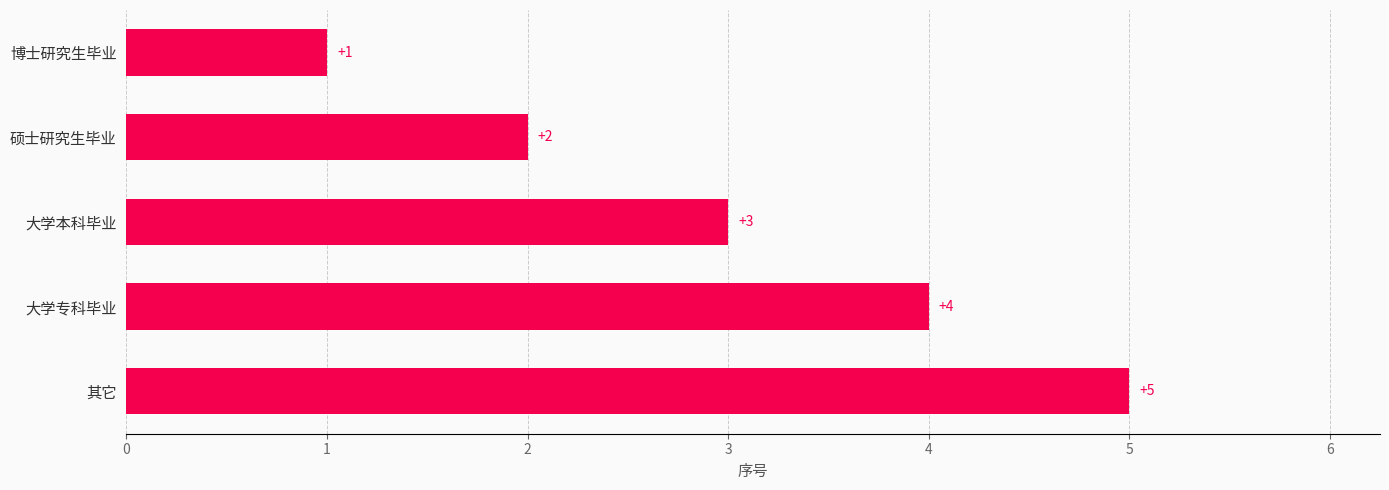

Where is the data nearest to the value 3?

大学本科毕业